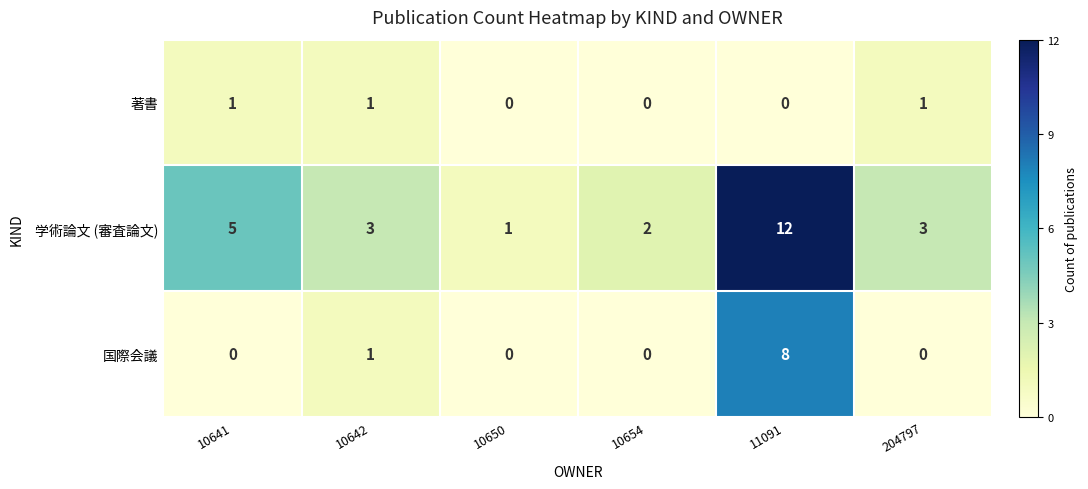

At which category is the sum across all series the highest?

11091